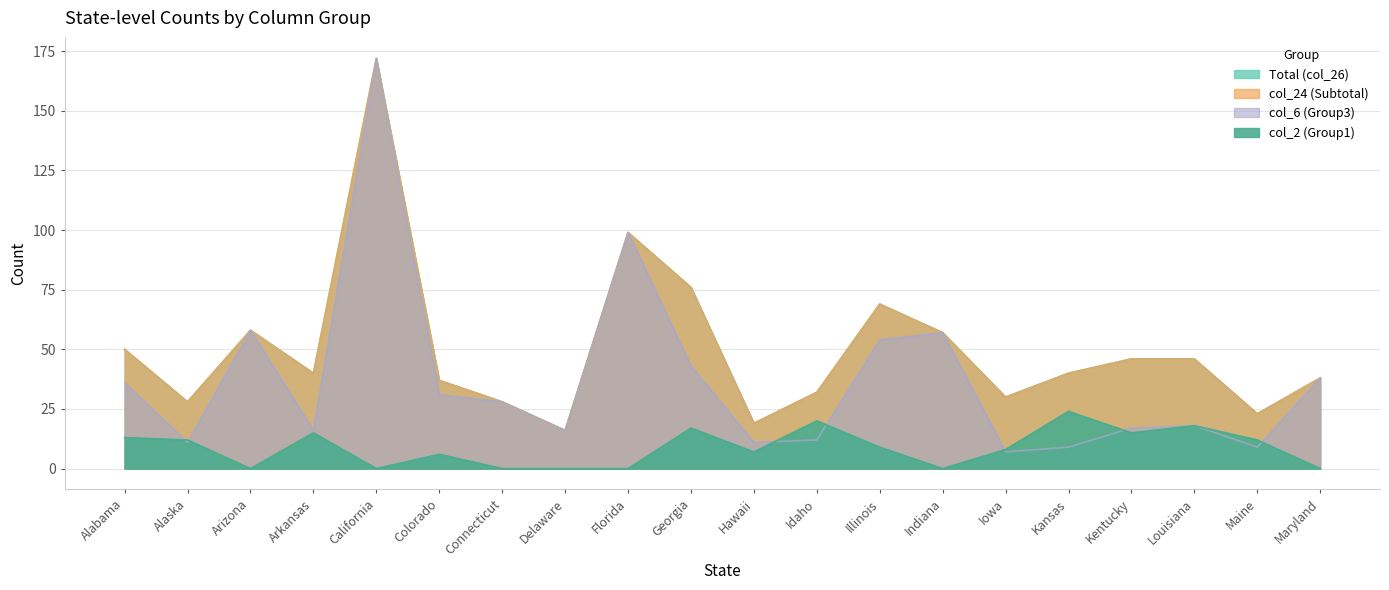

At Alabama, list the series in order from largest to smallest.

Total (col_26), col_24 (Subtotal), col_6 (Group3), col_2 (Group1)